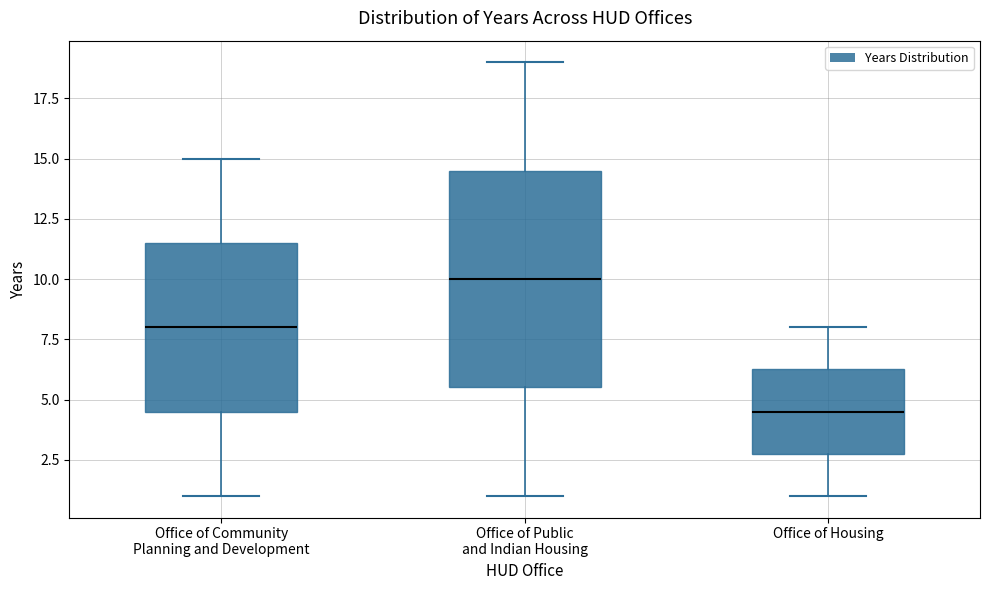

Which box has the highest median line?

Office of Public and Indian Housing